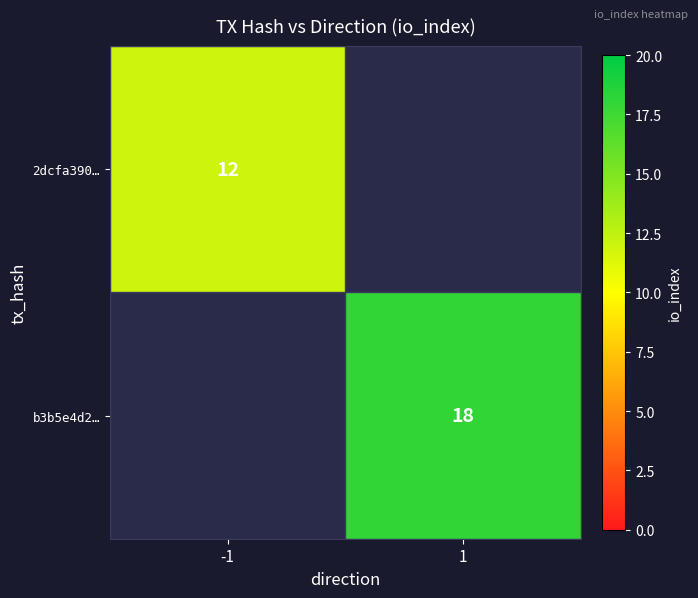

The 2dcfa390… series shows 12 at -1. True or false?

True